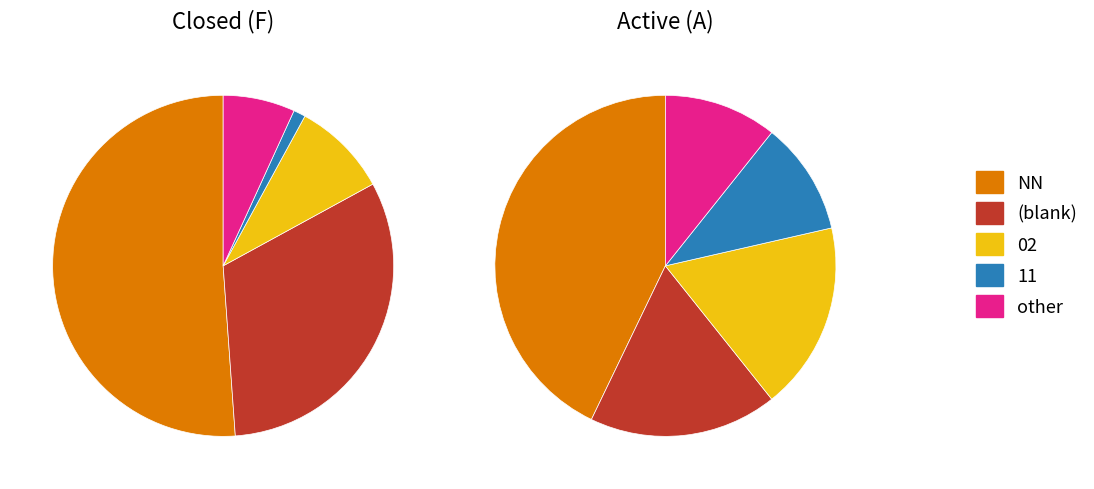

Is NN the majority of the pie?

Yes